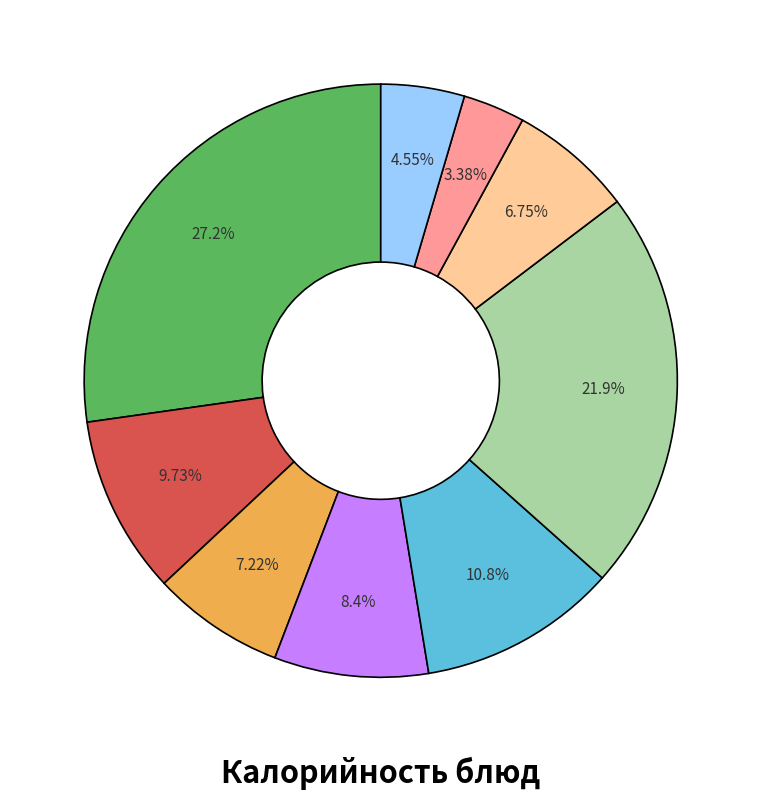

Is there a majority slice in this chart?

No